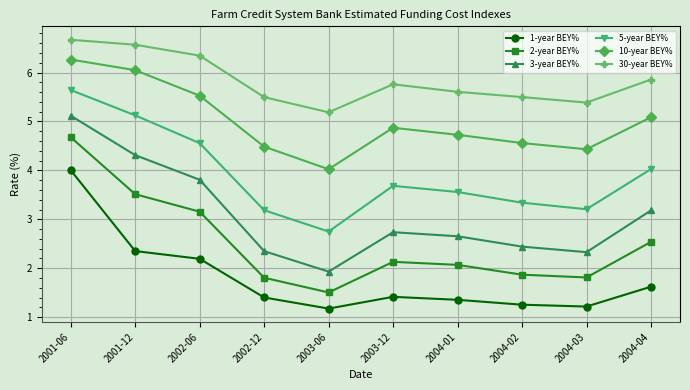

True or false: 5-year BEY% and 10-year BEY% cross at least once.

False